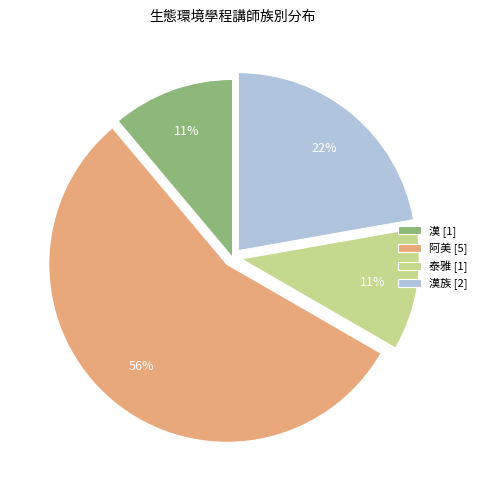

Approximately how many times larger is the value at 阿美 [5] compared to 漢族 [2]?

2.5